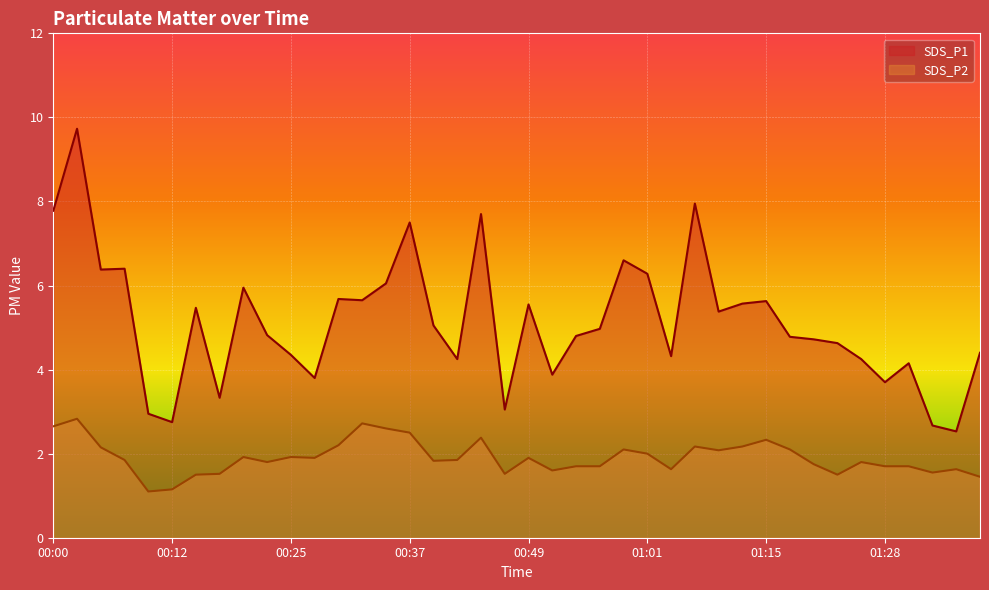

At 00:12, list the series in order from smallest to largest.

SDS_P2, SDS_P1